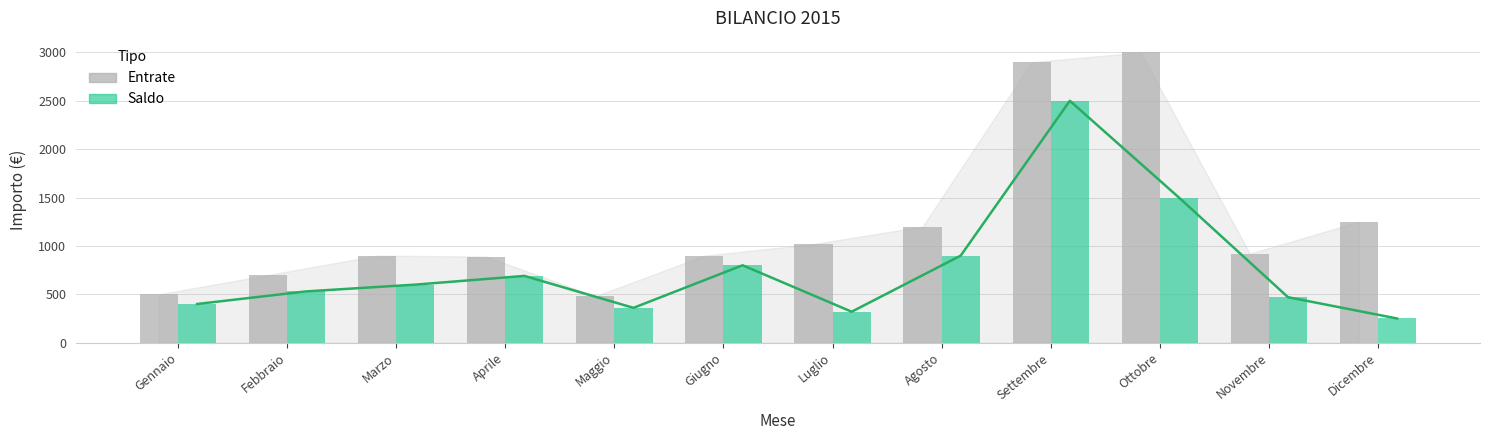

Read the Entrate value at Luglio.

1020